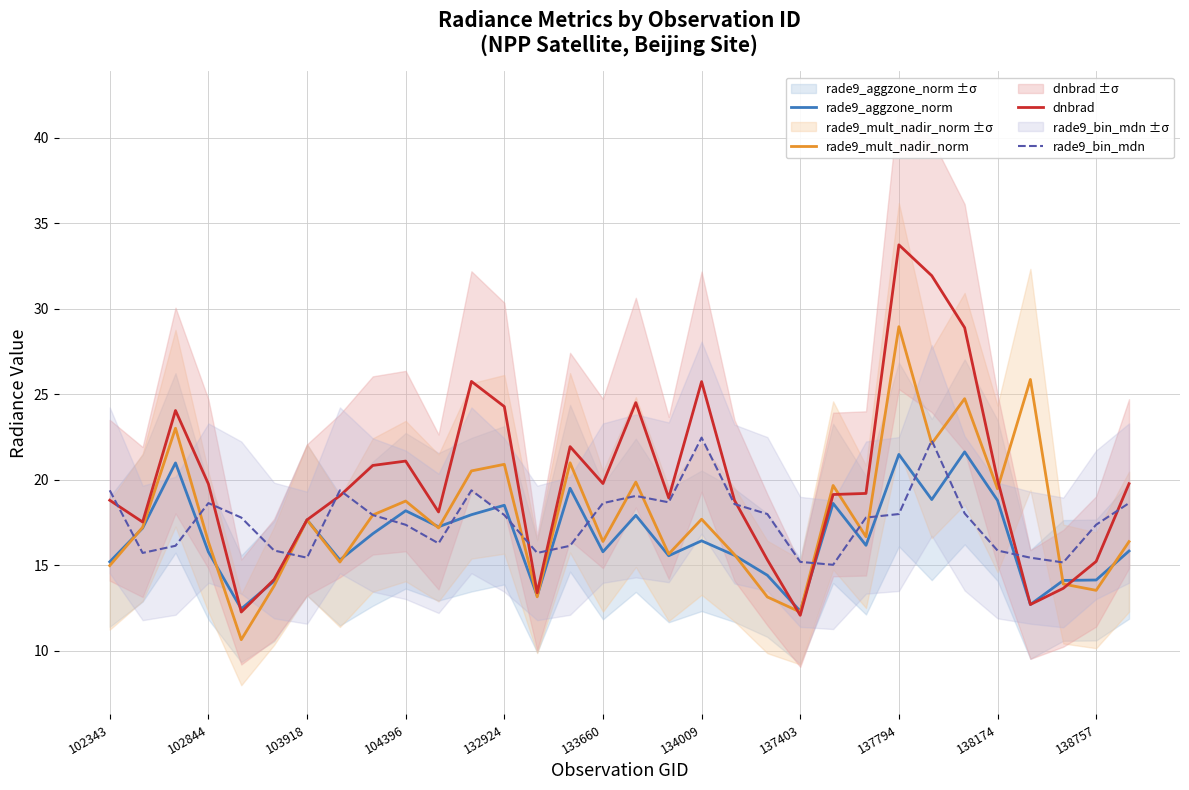

How many categories are shown in the chart?

32